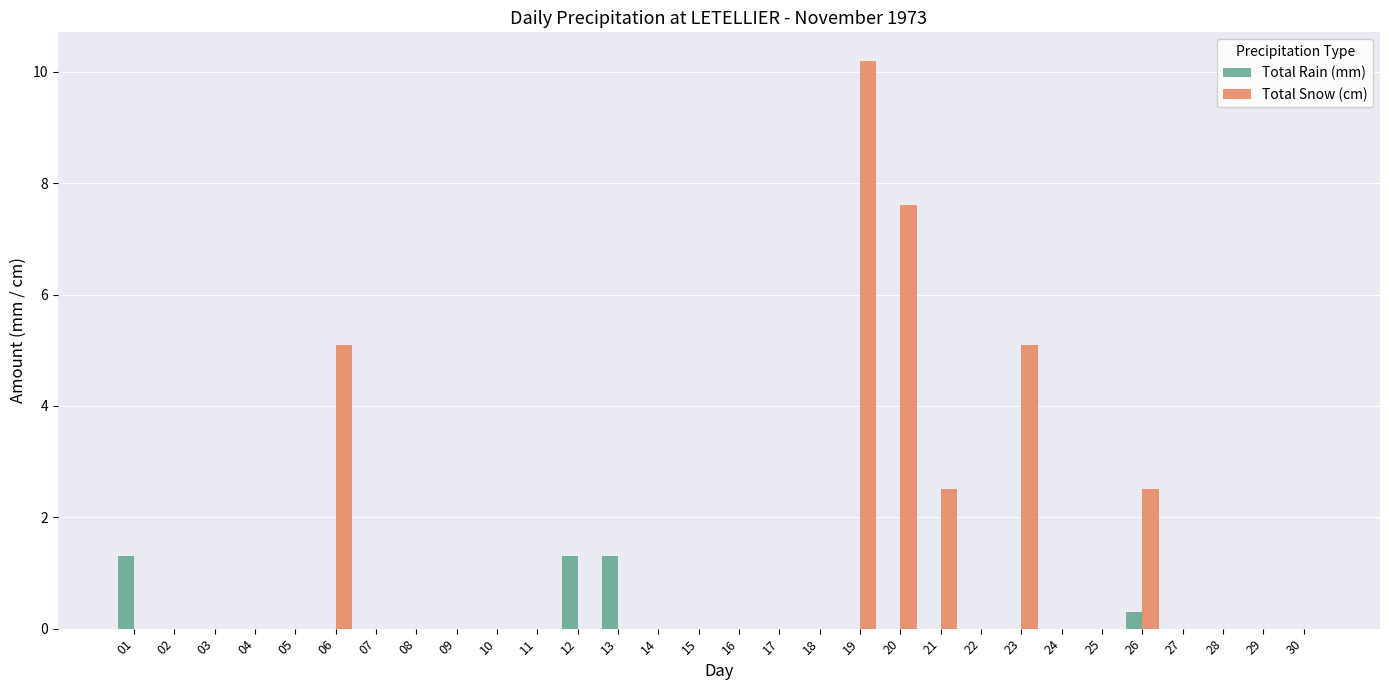

True or false: Total Snow (cm) has a value of 0.0 at 12.

True